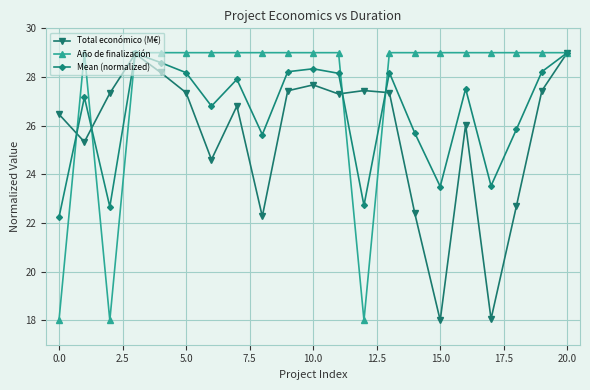

Which series has the largest total across all categories?

Año de finalización